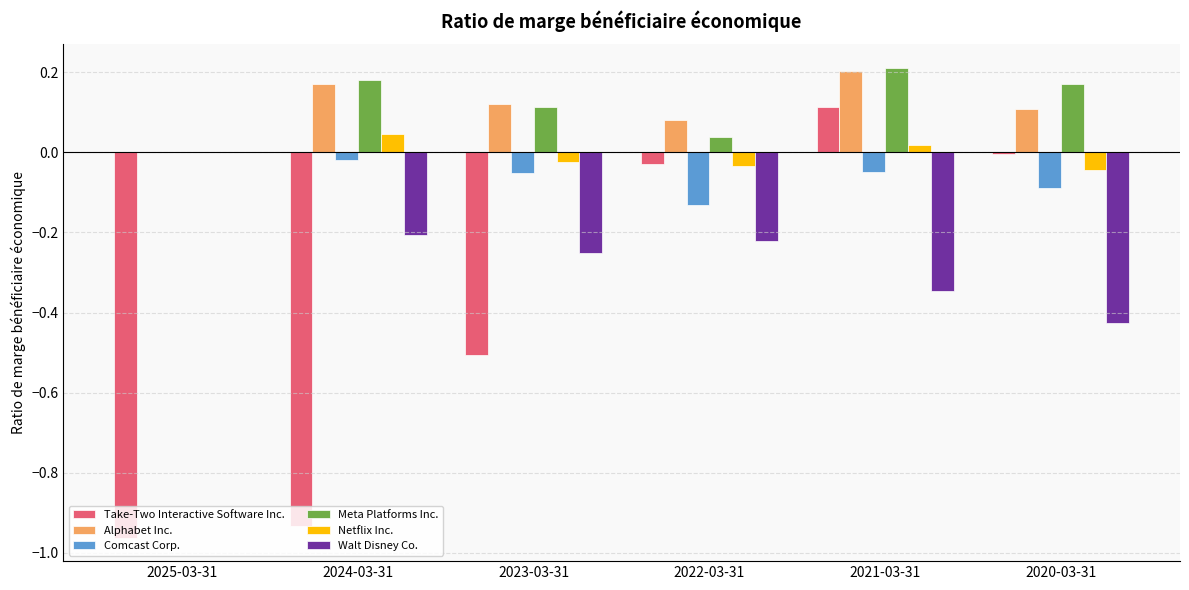

At which category is the sum across all series the highest?

2021-03-31